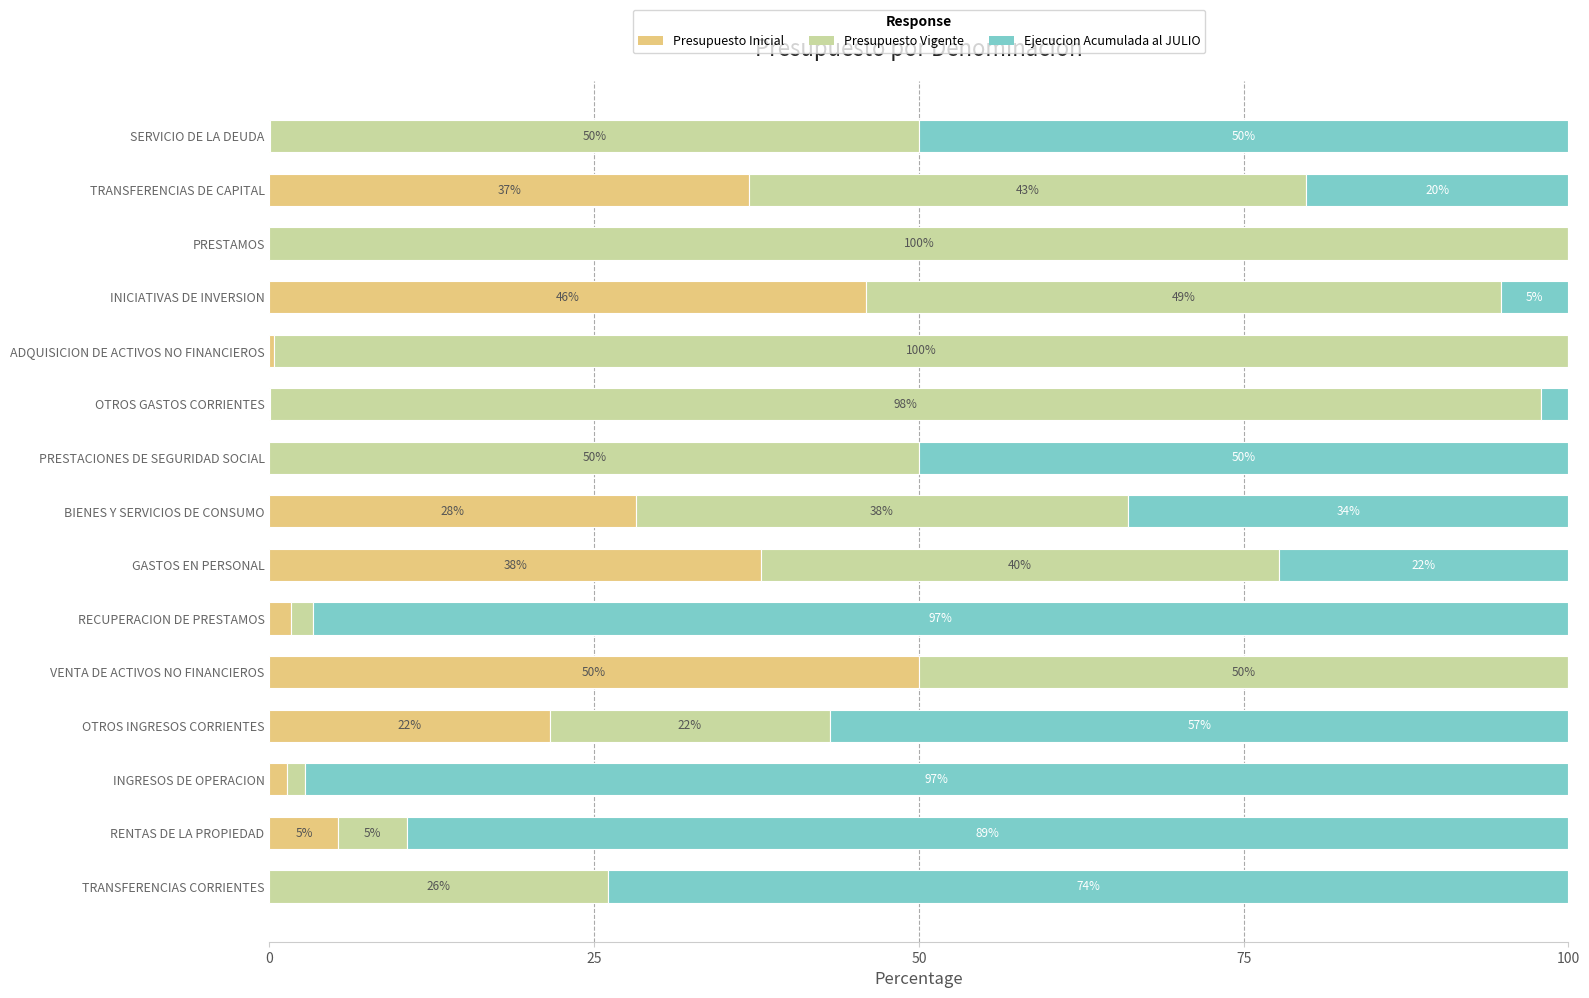

Read the Presupuesto Inicial value at INICIATIVAS DE INVERSION.

45.9